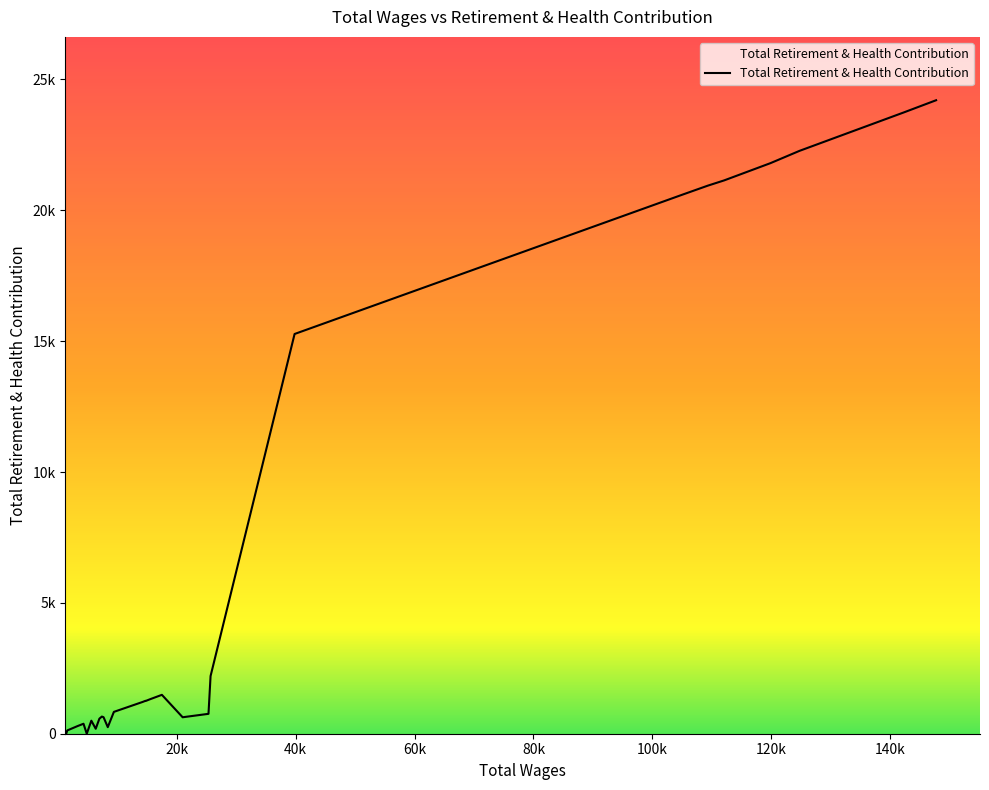

Does the chart have visible grid lines?

No